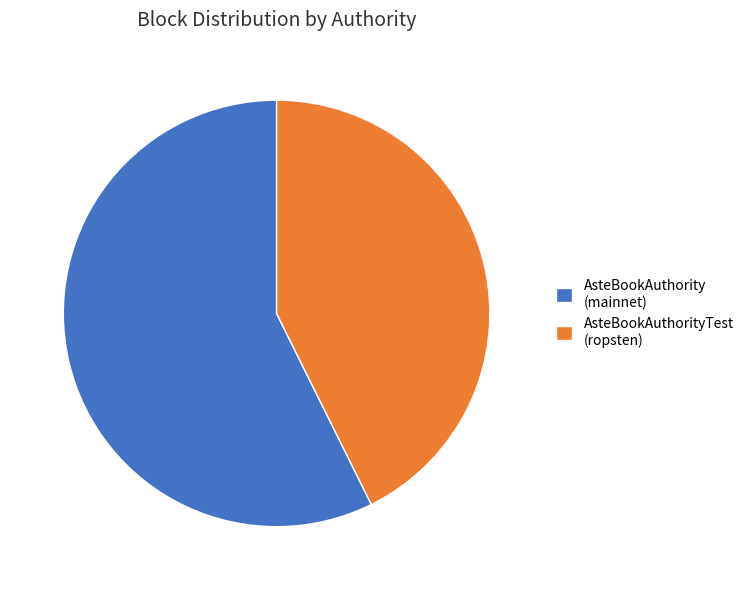

Which slice represents more than half of the pie?

AsteBookAuthority (mainnet)